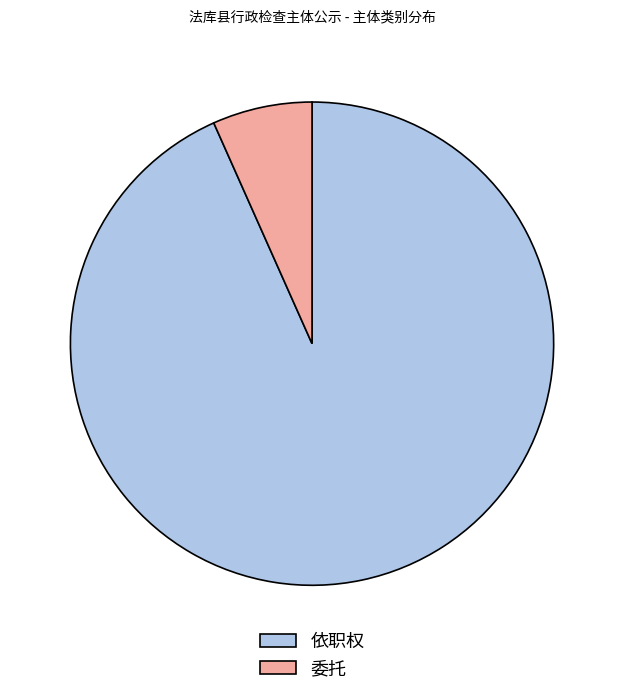

Which slice is the smallest?

委托